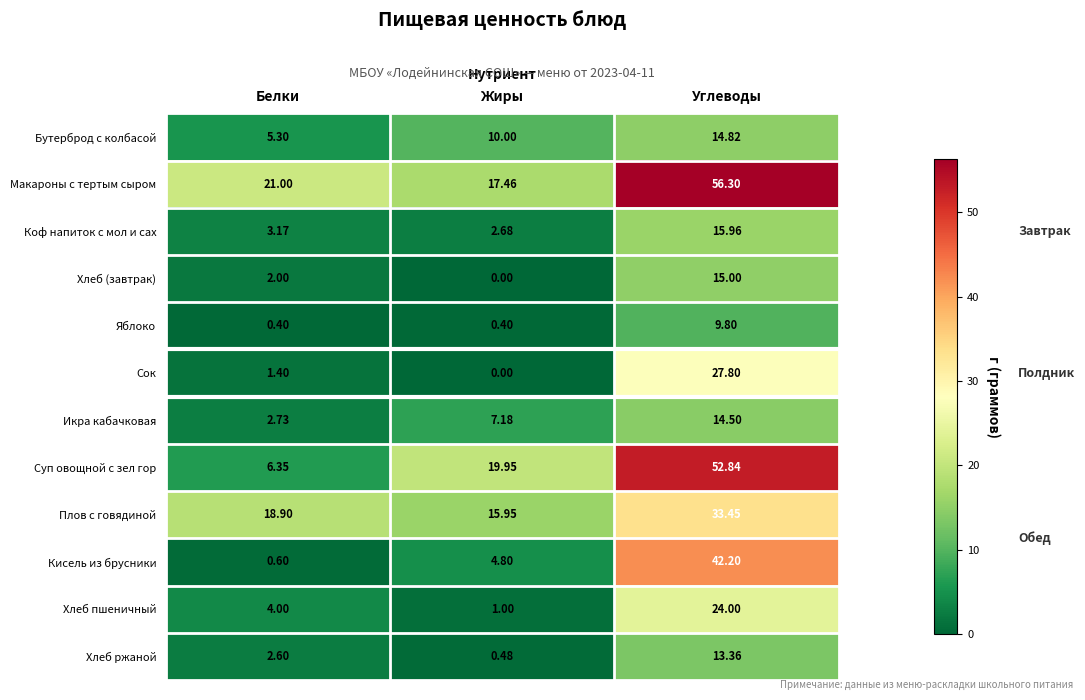

How many data points in Суп овощной с зел гор are above 19?

2